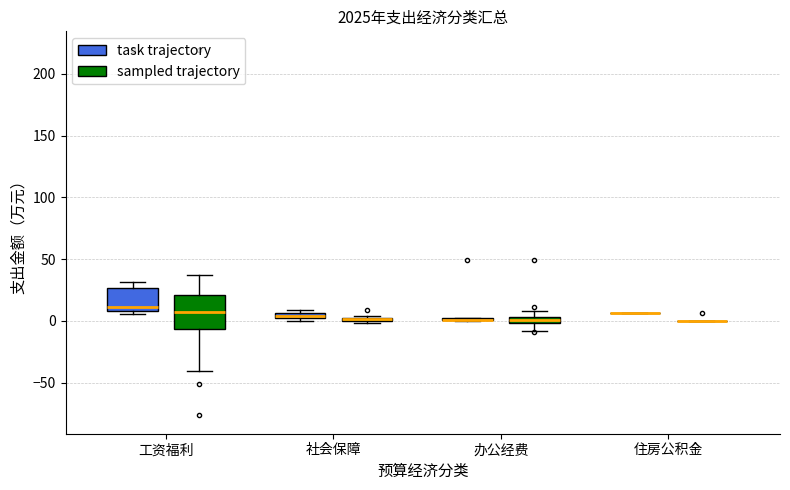

Which box is the tallest, from its lower edge to its upper edge?

工资福利 (sampled trajectory)